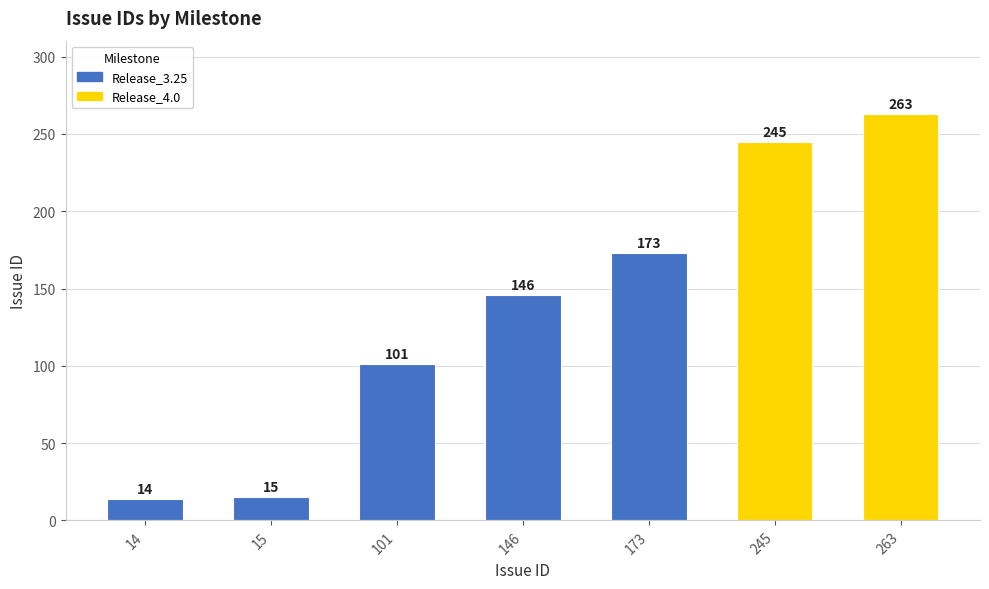

Reading left to right, extract all data points from this chart.

14	15	101	146	173	245	263